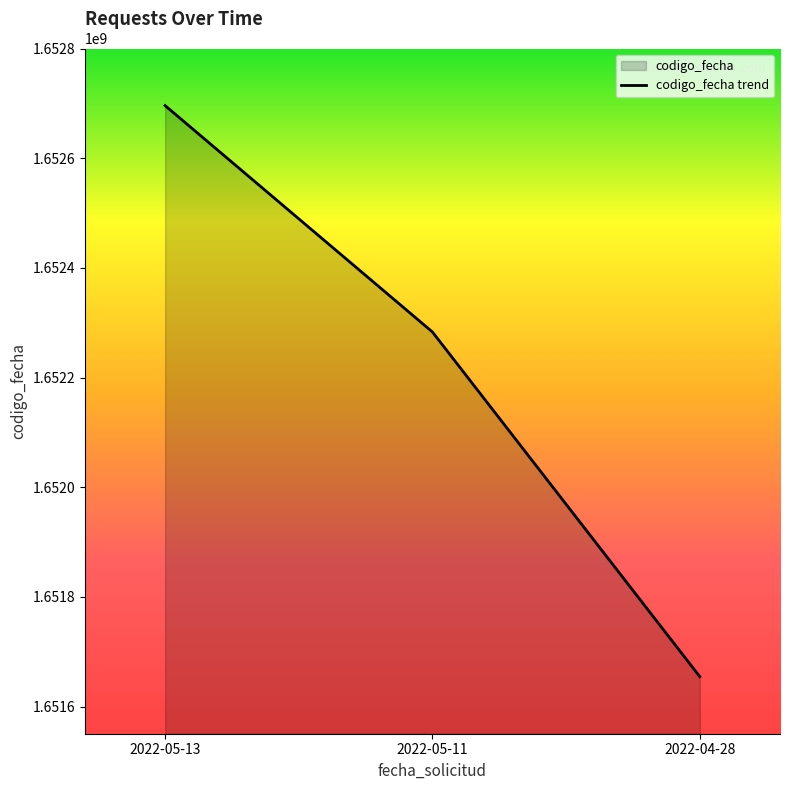

What is the difference between the maximum and second lowest values?

412789